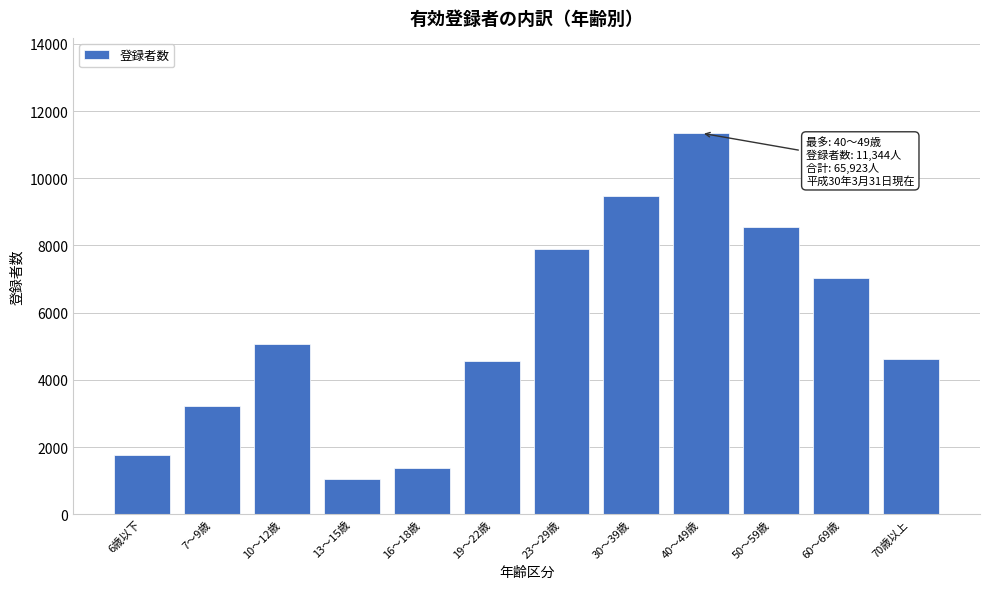

Between 10～12歳 and 19～22歳, which is larger?

10～12歳